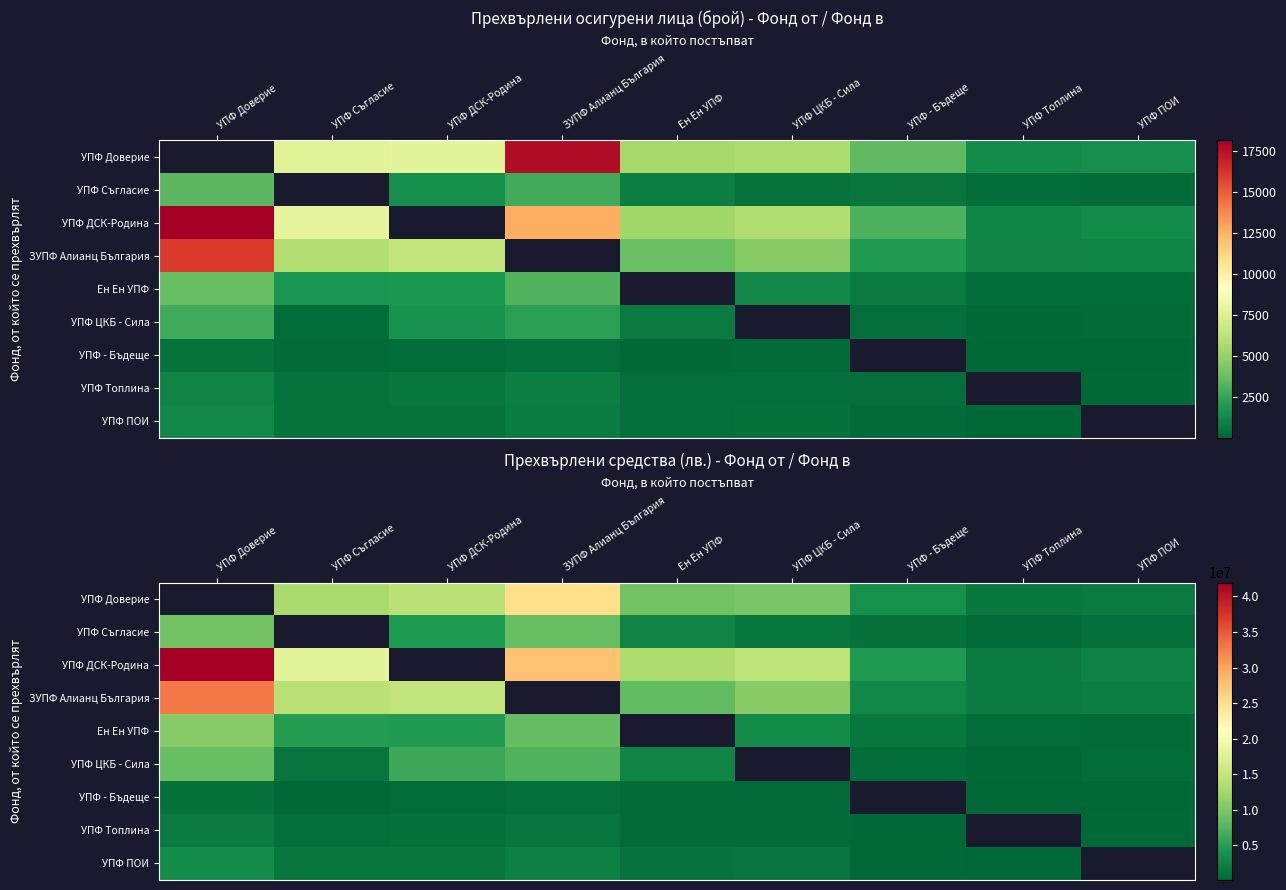

The УПФ - Бъдеще series shows 1198128.6 at ЗУПФ Алианц България. True or false?

False